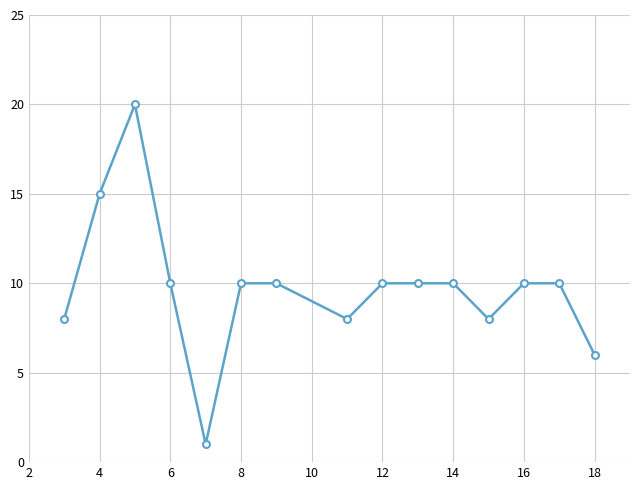

What is the greatest value displayed?

20